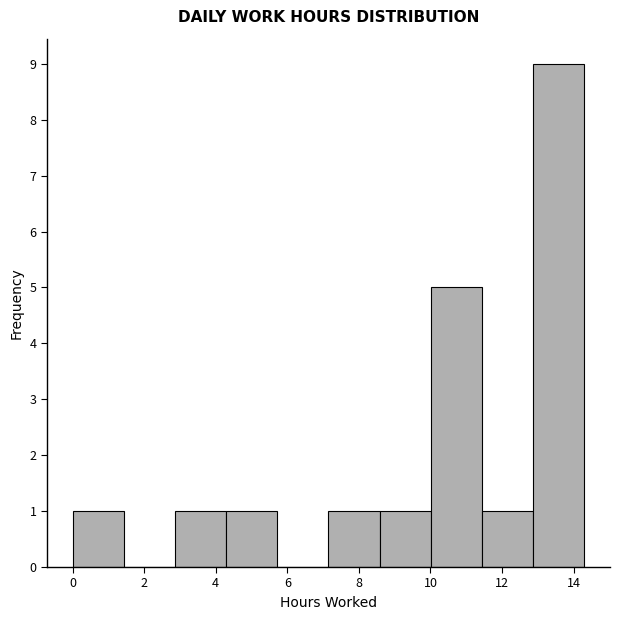

Reading left to right, list every bar in this chart as the range it spans on the x-axis followed by its height. Neither the bar edges nor the heights are printed on the chart, so give them approximately, as read against the axes.

0.0 to 1.4: 1
1.4 to 2.8: 0
2.8 to 4.2: 1
4.2 to 5.8: 1
5.8 to 7.2: 0
7.2 to 8.6: 1
8.6 to 10.0: 1
10.0 to 11.4: 5
11.4 to 12.8: 1
12.8 to 14.4: 9